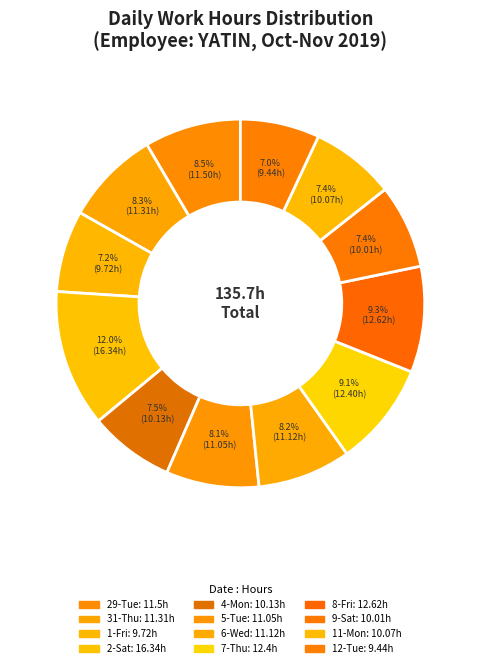

How many segments does this pie chart have?

12